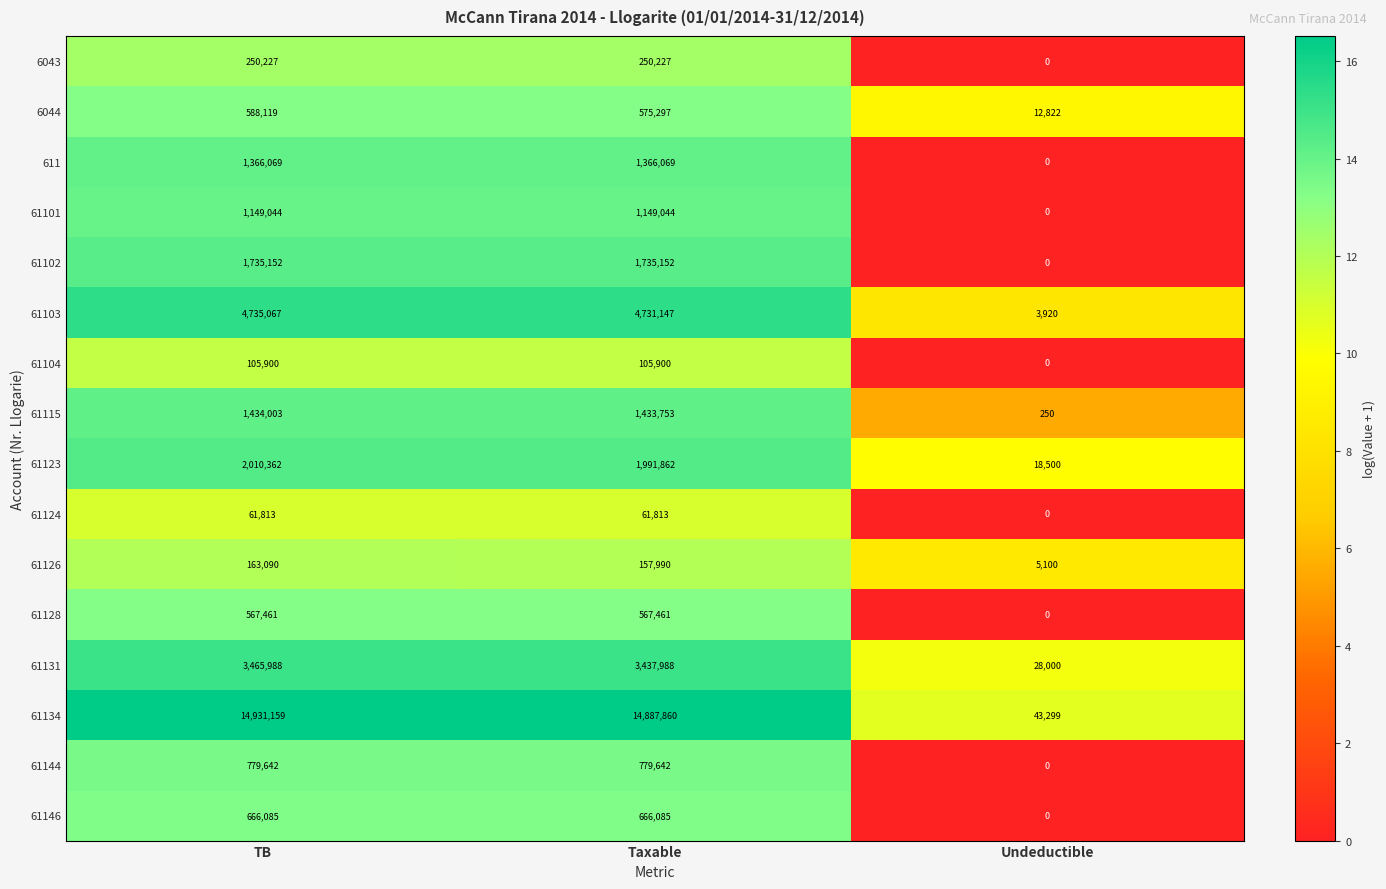

Between TB and Taxable, which series saw the biggest shift?

61134